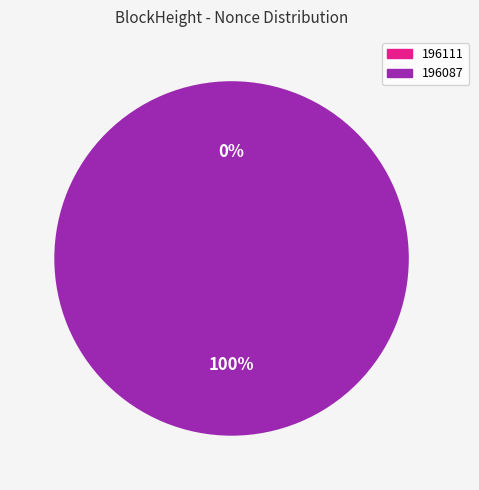

What percentage do 196087 and 196111 together represent?

100.0%